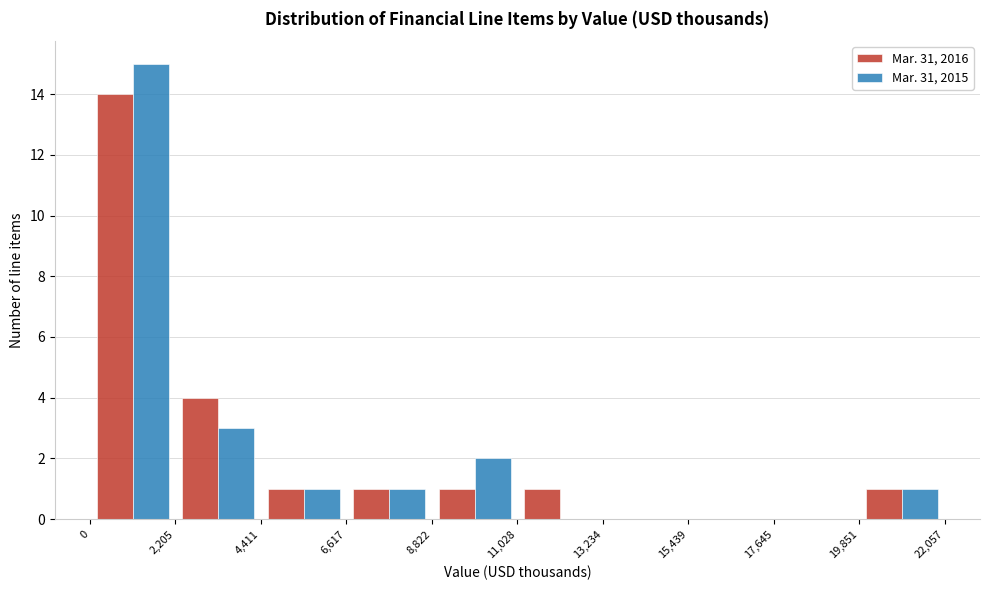

Reading left to right, transcribe this chart: for each range on the x-axis, give the height of each series' bar. The values are not printed on the chart, so give them approximately, as read against the axis.

0 to 2,205: Mar. 31, 2016=14	Mar. 31, 2015=15
2,205 to 4,411: Mar. 31, 2016=4	Mar. 31, 2015=3
4,411 to 6,617: Mar. 31, 2016=1	Mar. 31, 2015=1
6,617 to 8,822: Mar. 31, 2016=1	Mar. 31, 2015=1
8,822 to 11,028: Mar. 31, 2016=1	Mar. 31, 2015=2
11,028 to 13,234: Mar. 31, 2016=1	Mar. 31, 2015=0
13,234 to 15,439: Mar. 31, 2016=0	Mar. 31, 2015=0
15,439 to 17,645: Mar. 31, 2016=0	Mar. 31, 2015=0
17,645 to 19,851: Mar. 31, 2016=0	Mar. 31, 2015=0
19,851 to 22,057: Mar. 31, 2016=1	Mar. 31, 2015=1